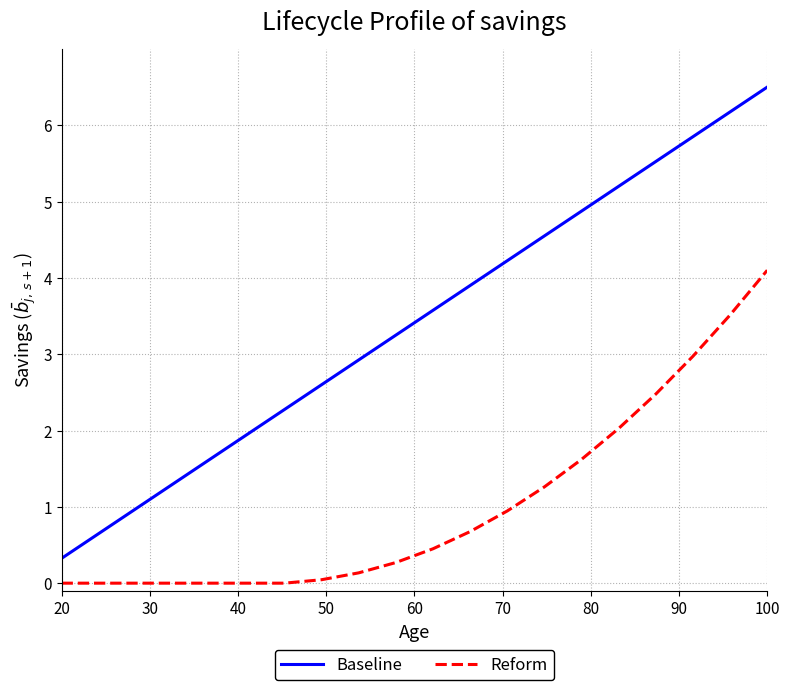

Rank the series by their maximum value, from highest to lowest.

Baseline, Reform